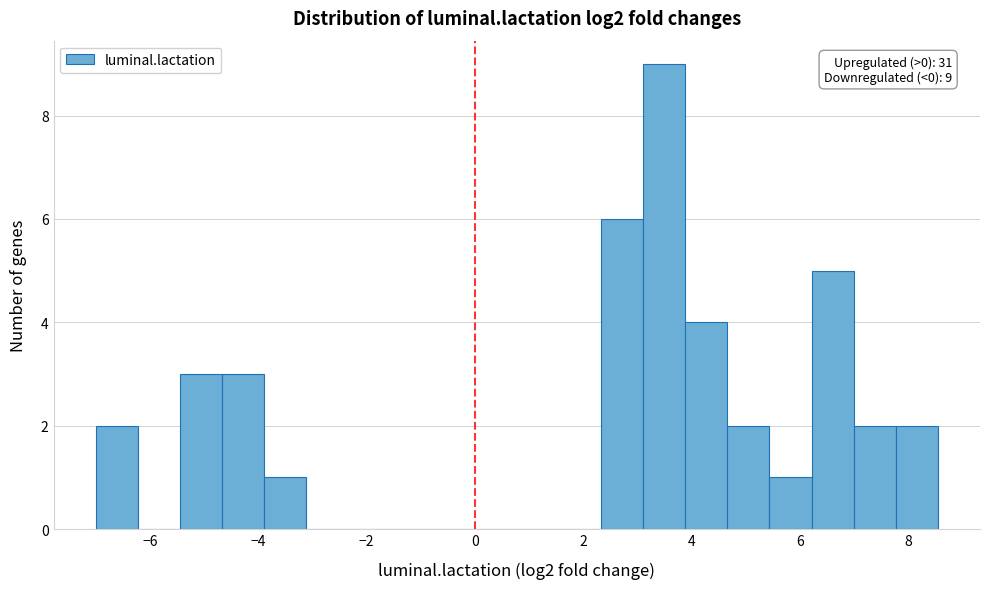

Around what value on the x-axis is the tallest bar? Give the approximate position of its centre, as read against the axis.

3.4